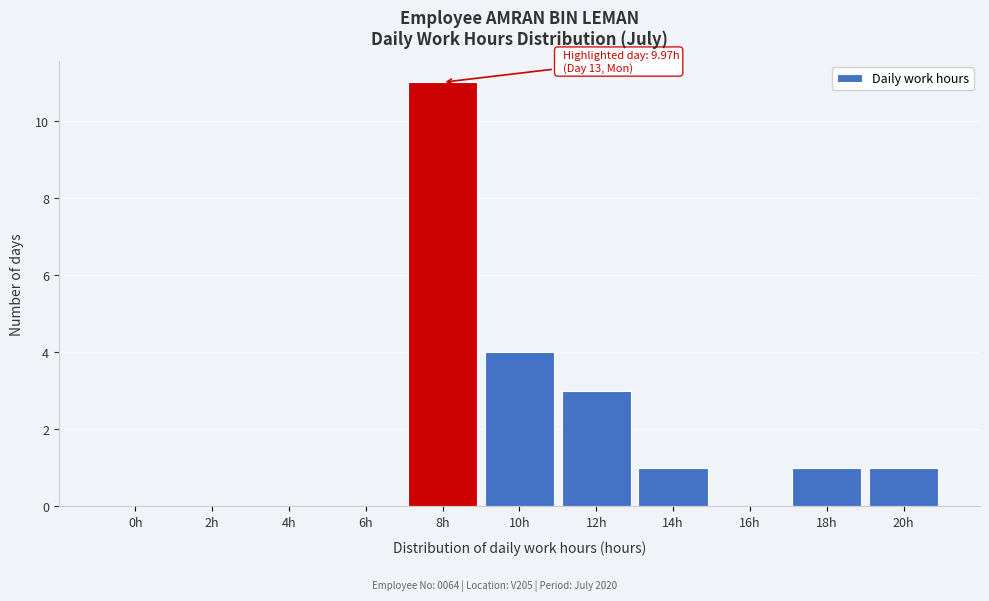

Reading left to right, list all the values displayed in this chart.

0h=0	2h=0	4h=0	6h=0	8h=11	10h=4	12h=3	14h=1	16h=0	18h=1	20h=1